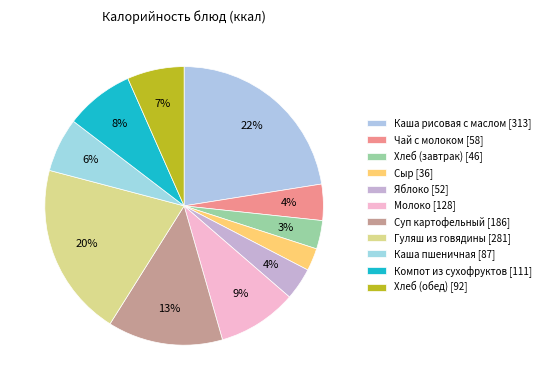

Which category has the smallest portion of the pie?

Сыр